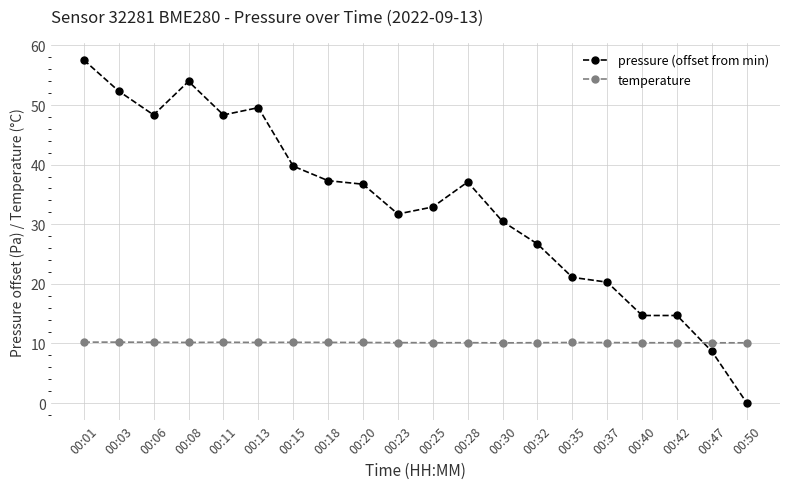

Does the chart have visible grid lines?

Yes